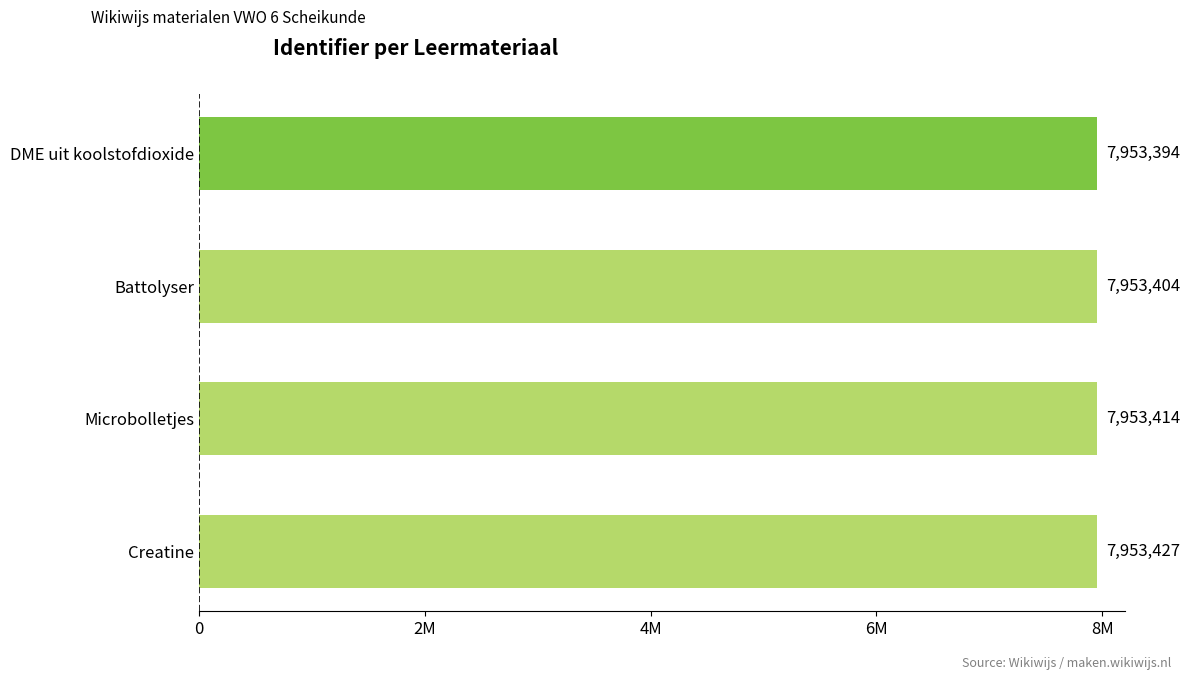

At which category does the chart reach its peak across all series?

Creatine